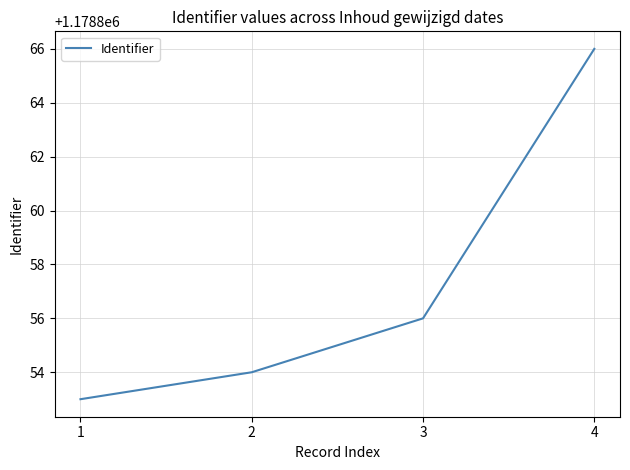

List the labels in order of value, largest first.

4, 3, 2, 1